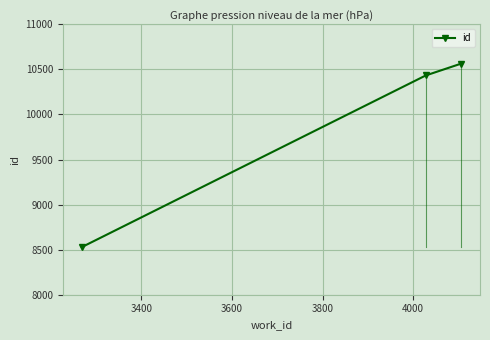

What is the difference between the maximum and minimum values?

2036